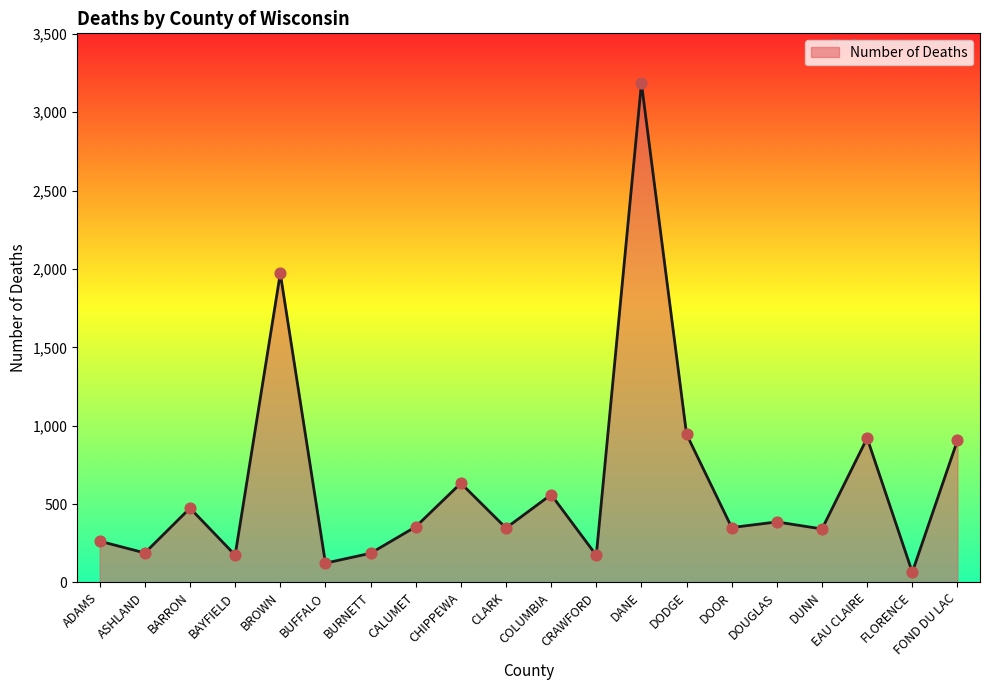

Approximately how many times larger is the value at DODGE compared to BUFFALO?

7.7